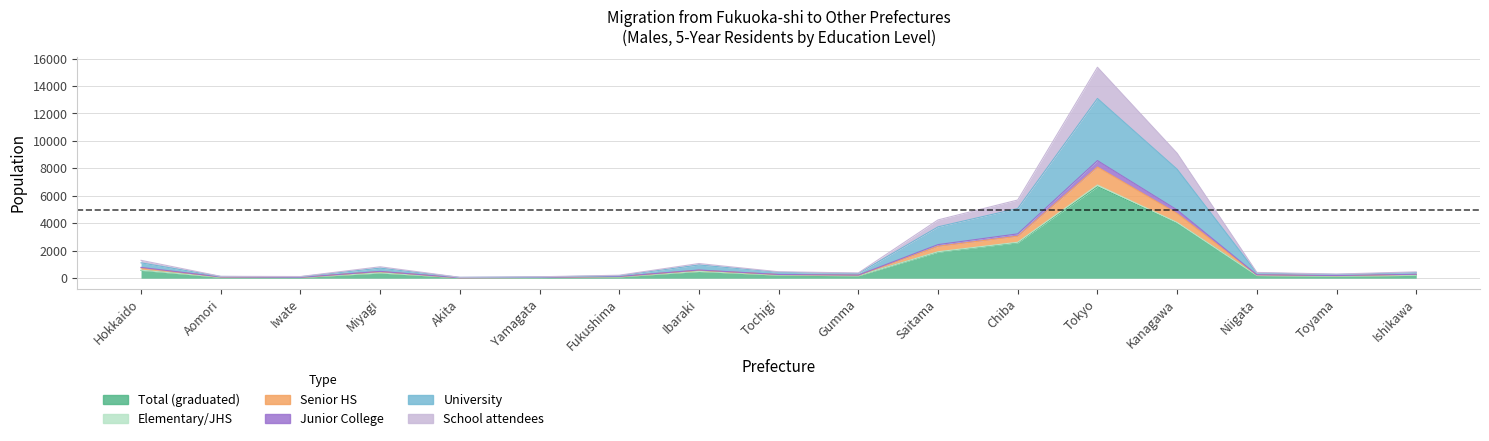

True or false: Total (graduated) has a value of 485 at Ibaraki.

True